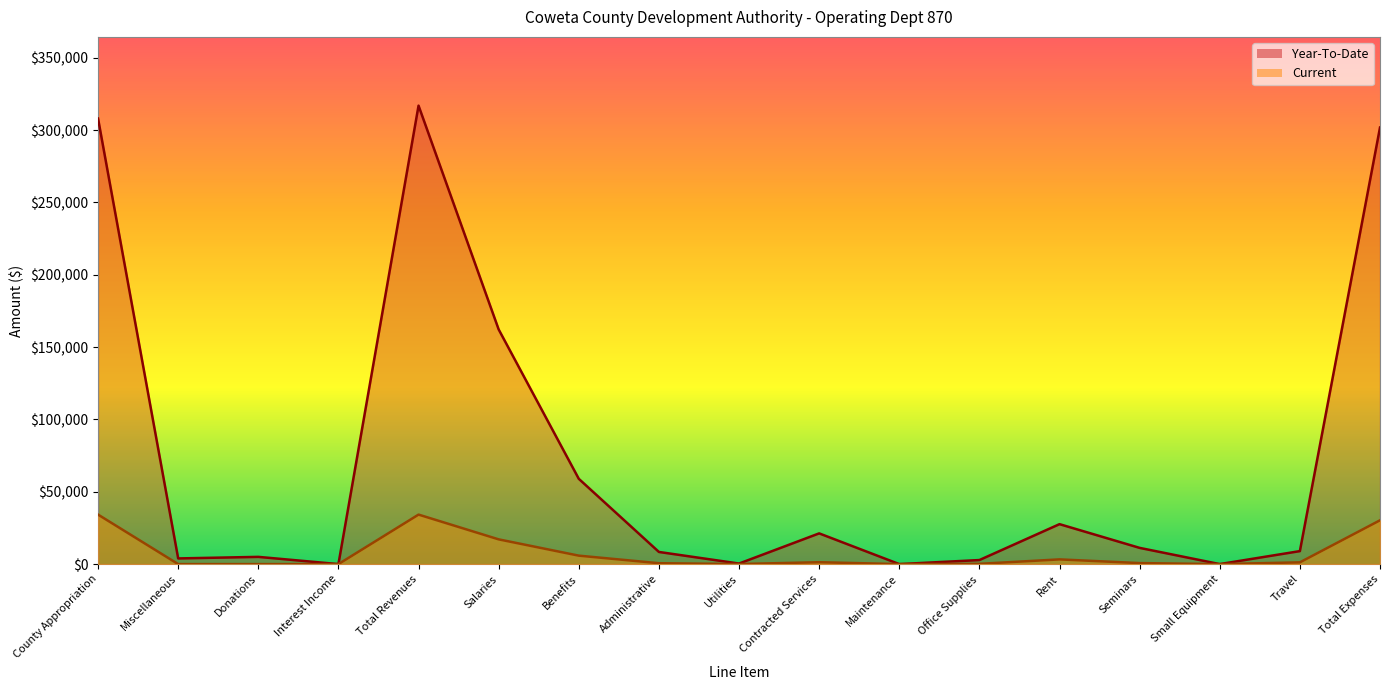

Reading left to right, what are all the values shown in this chart?

Year-To-Date: County Appropriation=308016.0	Miscellaneous=3924.5	Donations=5000.0	Interest Income=0.0	Total Revenues=316940.5	Salaries=162218.0	Benefits=58958.2	Administrative=8396.1	Utilities=380.9	Contracted Services=21239.8	Maintenance=0.0	Office Supplies=2802.3	Rent=27618.0	Seminars=11215.9	Small Equipment=0.0	Travel=8982.8	Total Expenses=301812.1
Current: County Appropriation=34224.0	Miscellaneous=0.0	Donations=0.0	Interest Income=0.0	Total Revenues=34224.0	Salaries=17105.1	Benefits=5843.8	Administrative=617.7	Utilities=47.1	Contracted Services=1306.7	Maintenance=0.0	Office Supplies=190.8	Rent=3258.0	Seminars=700.0	Small Equipment=0.0	Travel=1213.3	Total Expenses=30282.6